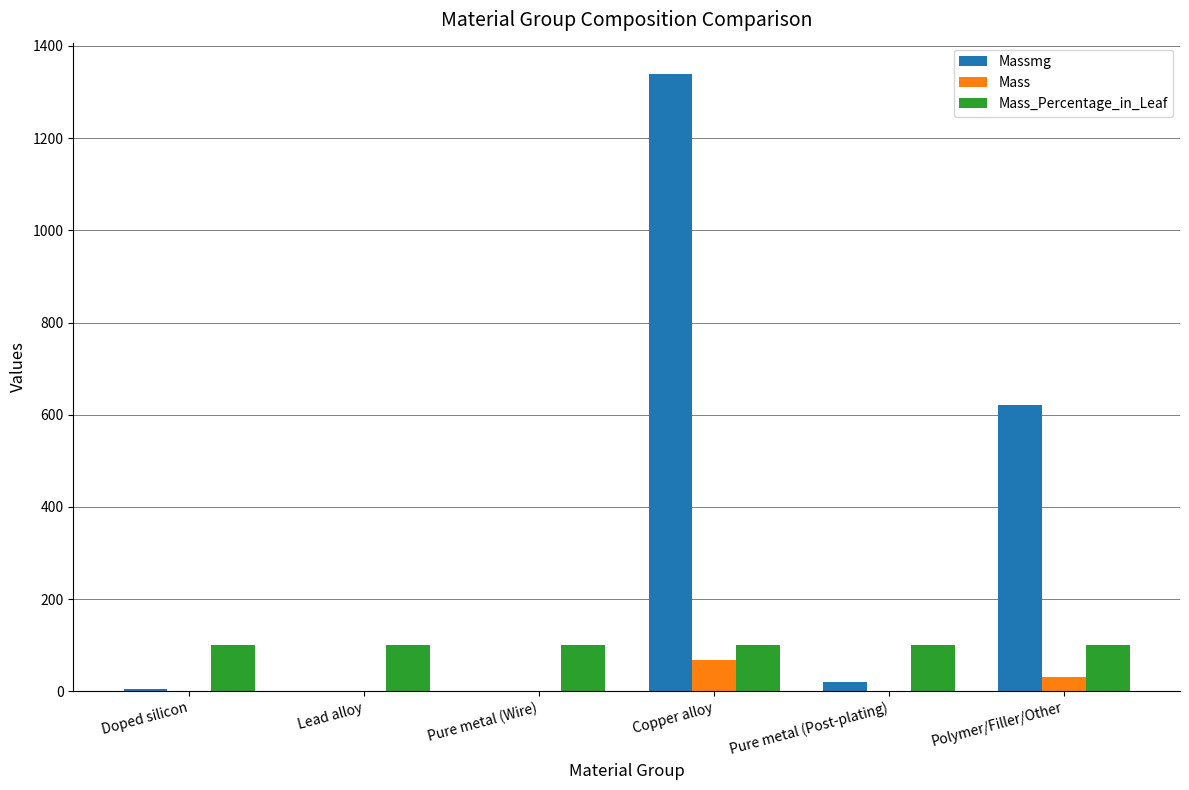

Which series has the largest total across all categories?

Massmg